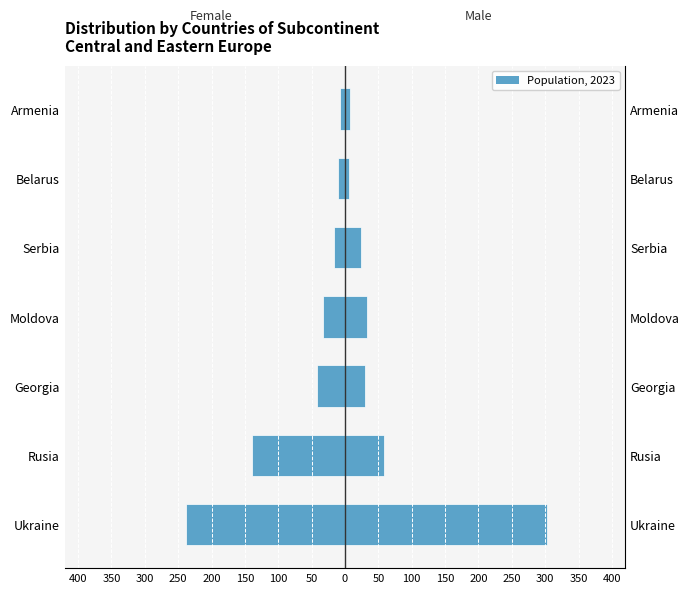

How many values in the Men series are below 30?

3